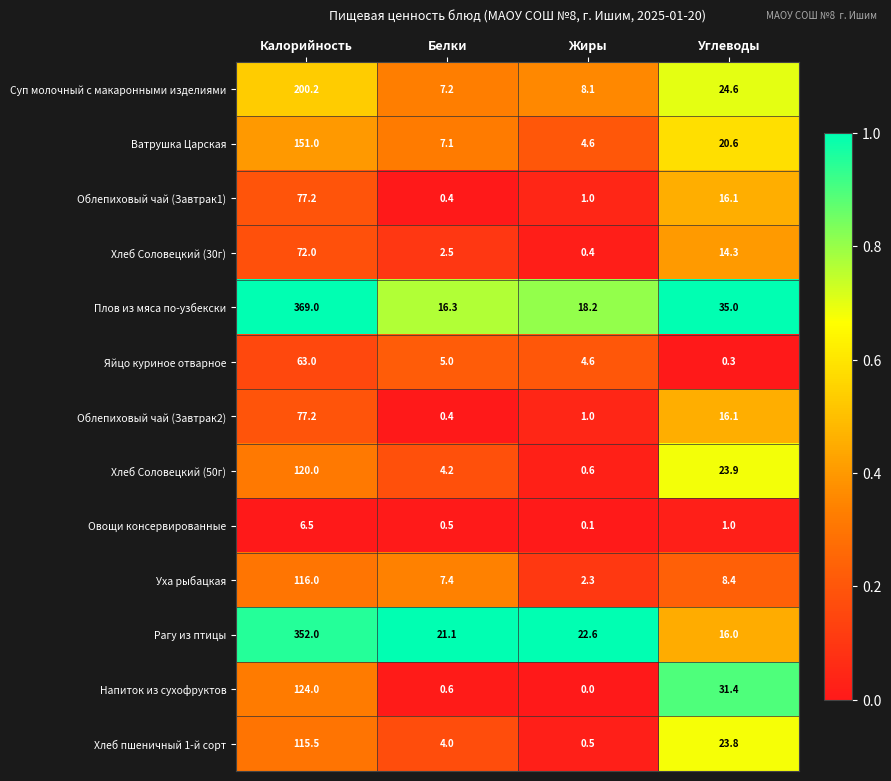

List the labels in order of Уха рыбацкая value, largest first.

Калорийность, Углеводы, Белки, Жиры